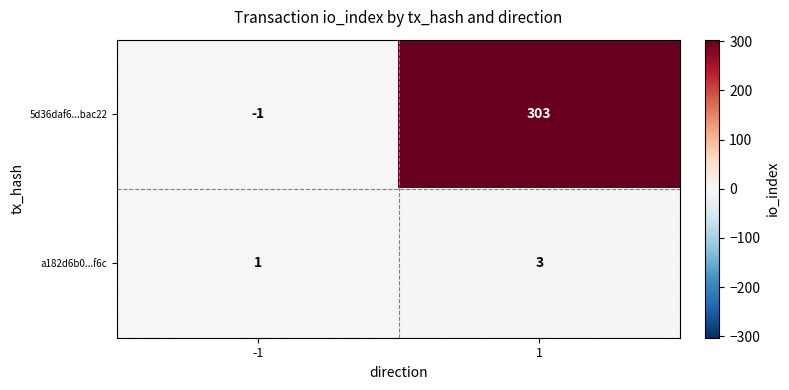

How many series are shown in this chart?

2